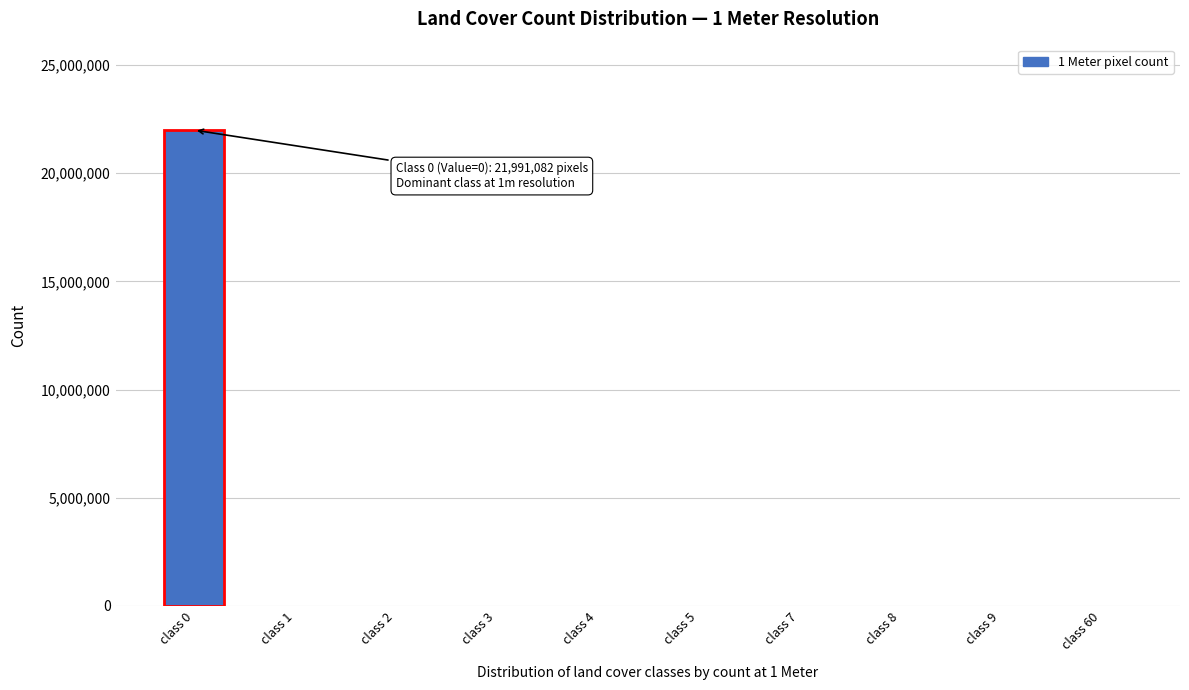

What is the maximum value shown in the chart?

21991082